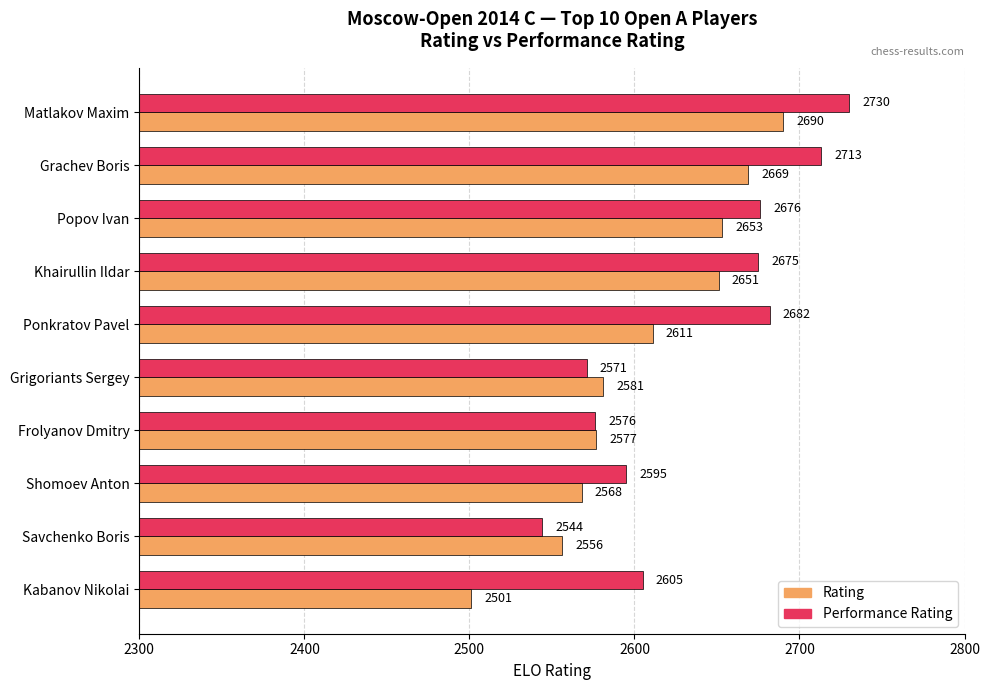

True or false: Rating has a value of 4445 at Matlakov Maxim.

False